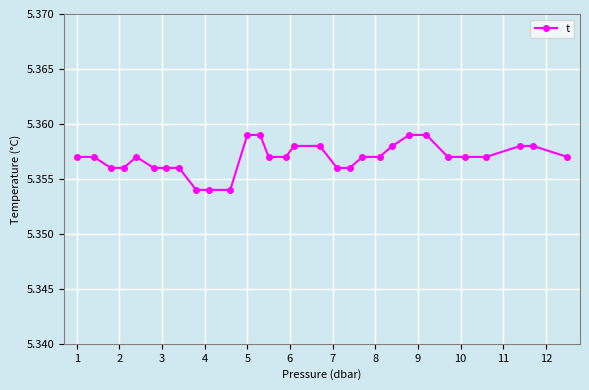

True or false: the data has more than 0 interior local peaks.

True